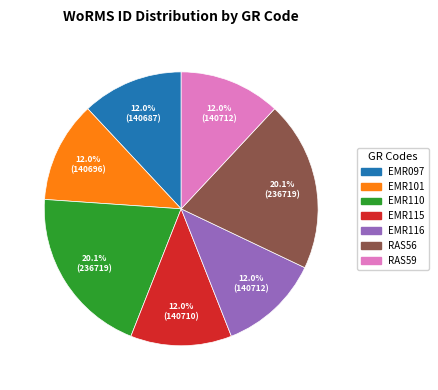

Which has a higher value, RAS56 or RAS59?

RAS56